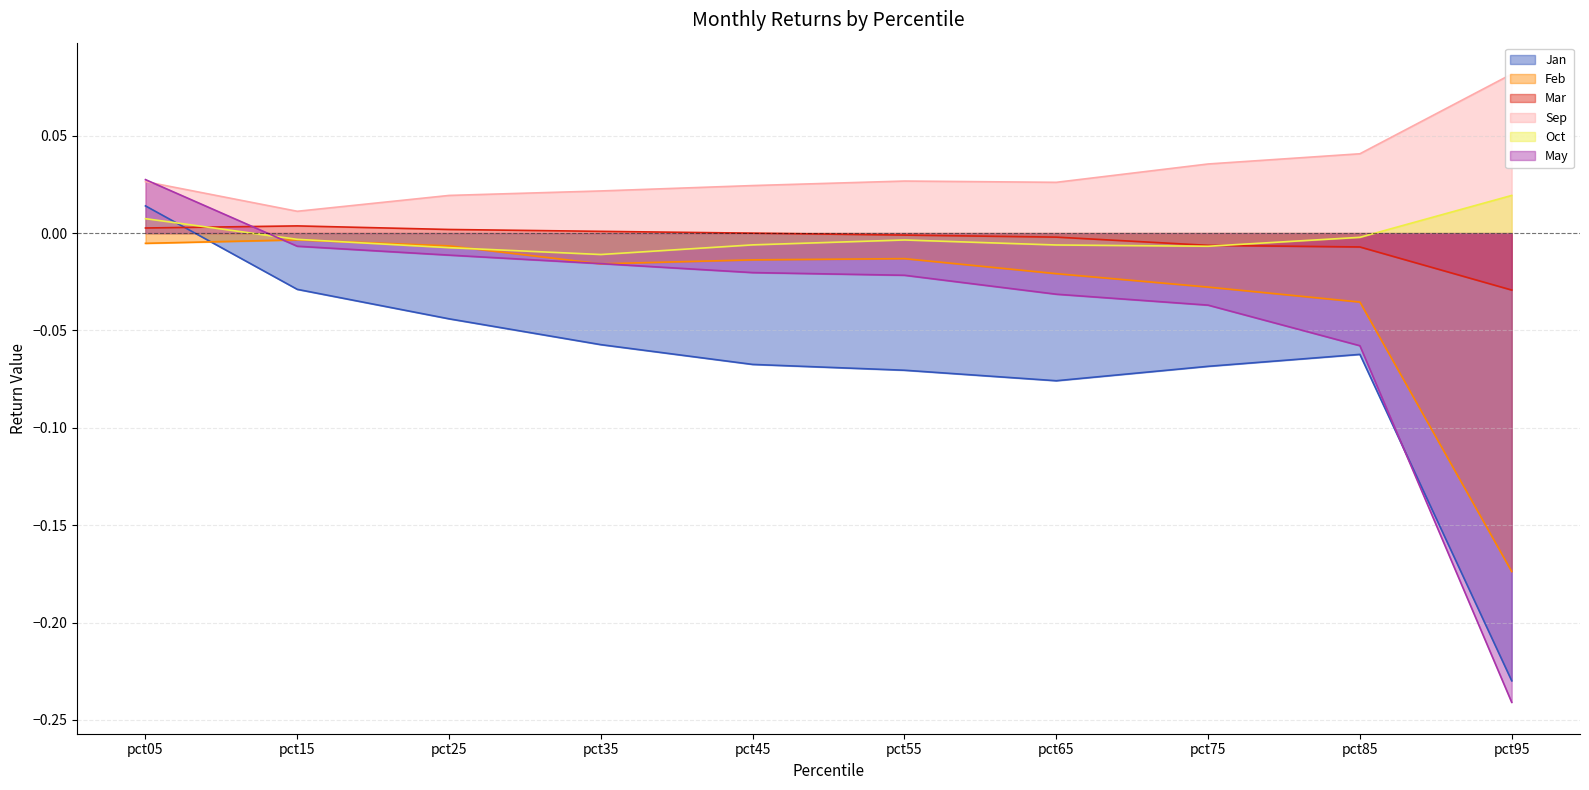

At which category is the sum across all series the highest?

pct05